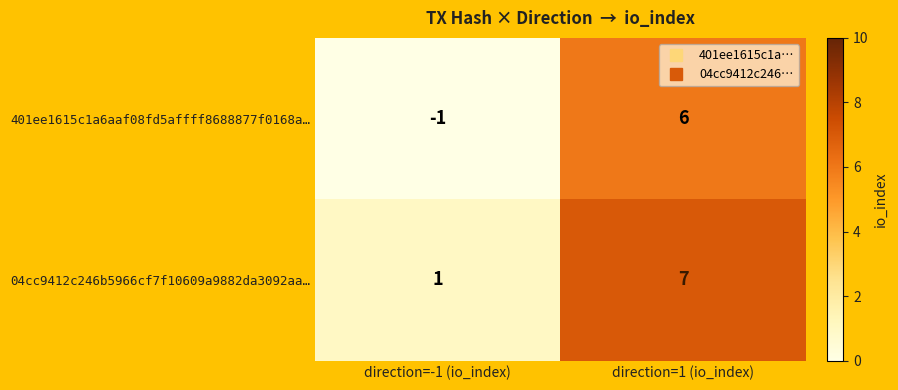

The 04cc9412c246b5966cf7f10609a9882da3092aa… series shows 11 at direction=1 (io_index). True or false?

False